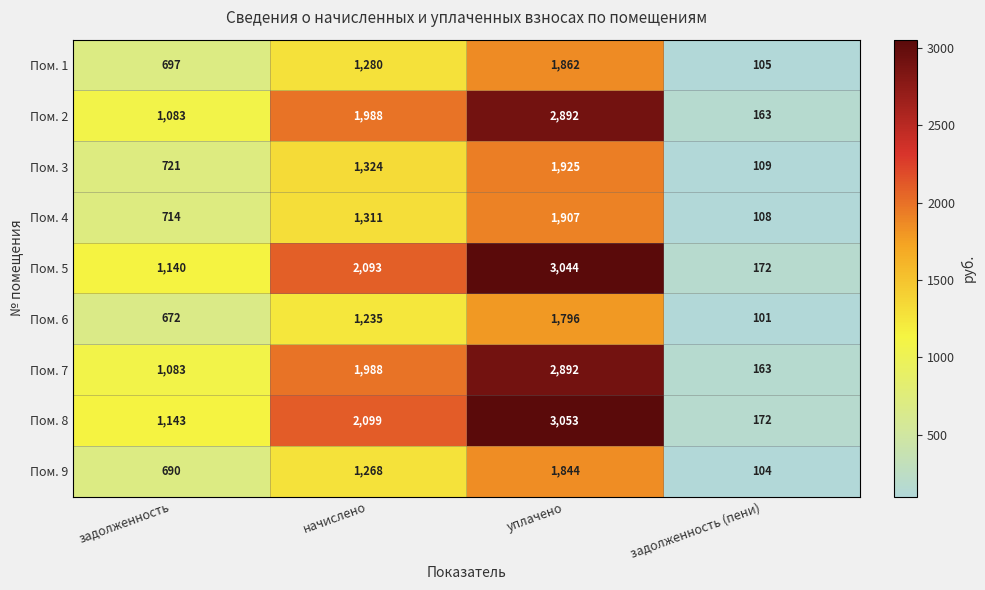

Rank the categories by Пом. 1 value from lowest to highest.

задолженность (пени), задолженность, начислено, уплачено